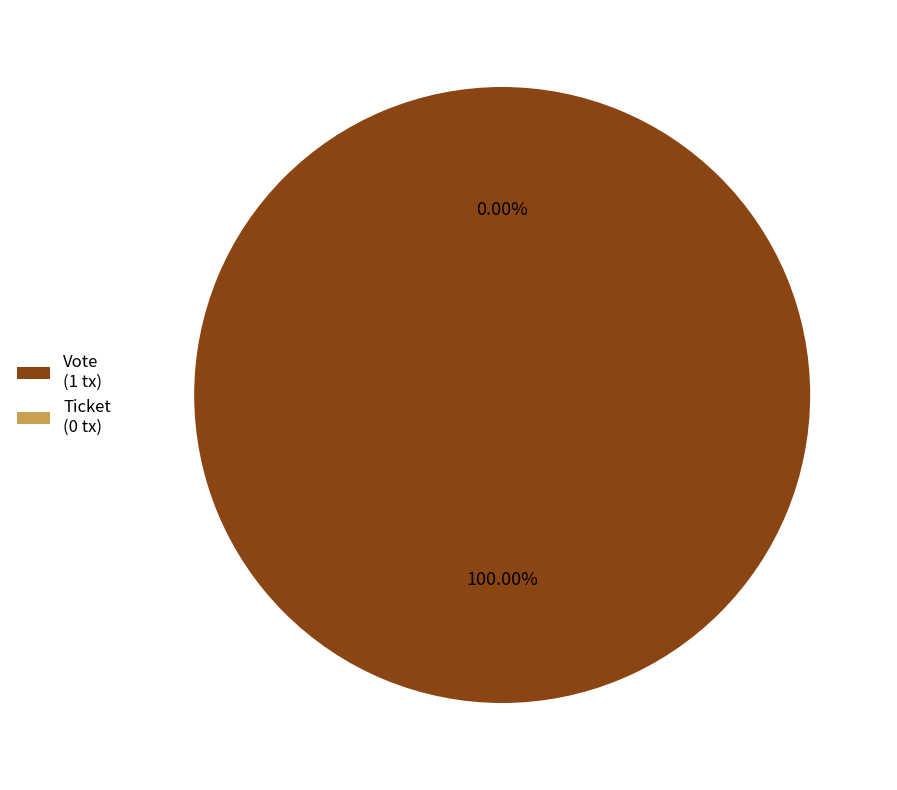

What is the smallest slice in the pie chart?

Ticket